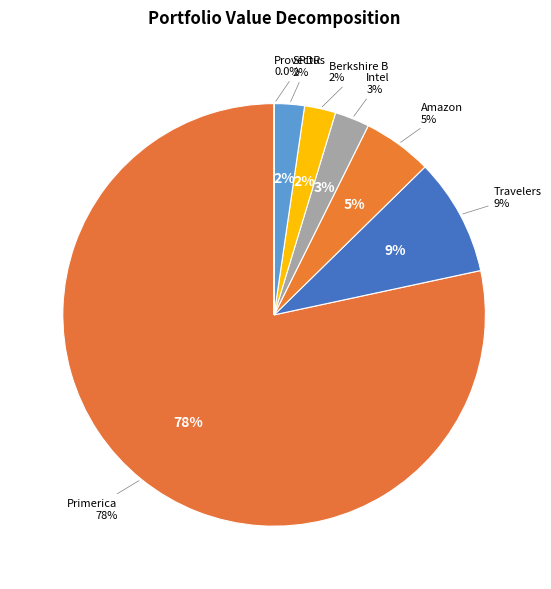

How much of the chart is everything except Intel Corp?

97.4%